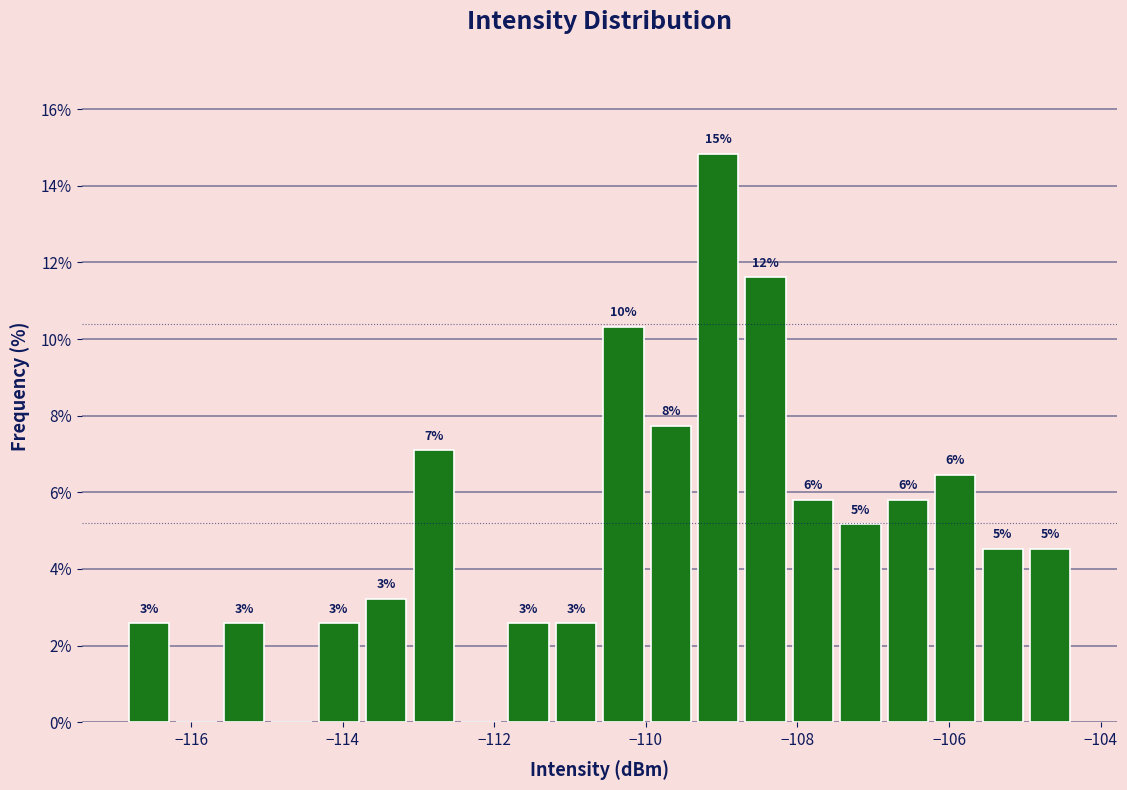

Around what value on the x-axis is the tallest bar? Give the approximate position of its centre, as read against the axis.

-109.0